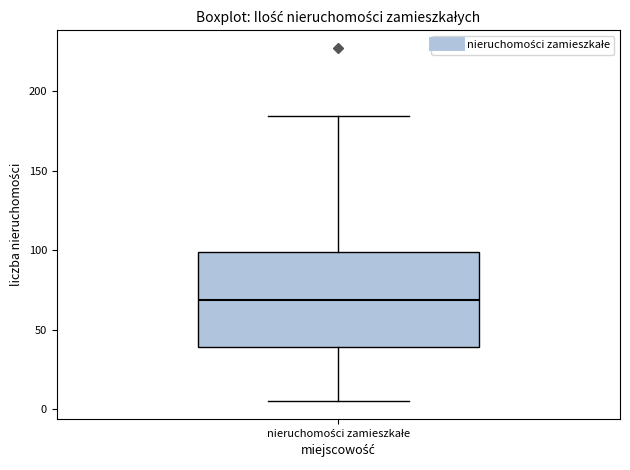

Transcribe this box plot: give where the median line is, the range the box spans, and where the two whiskers end, as read against the y-axis. The values are not printed on the chart, so give them approximately, as read against the axis.

median 70, box 40 to 100, whiskers 5 to 185